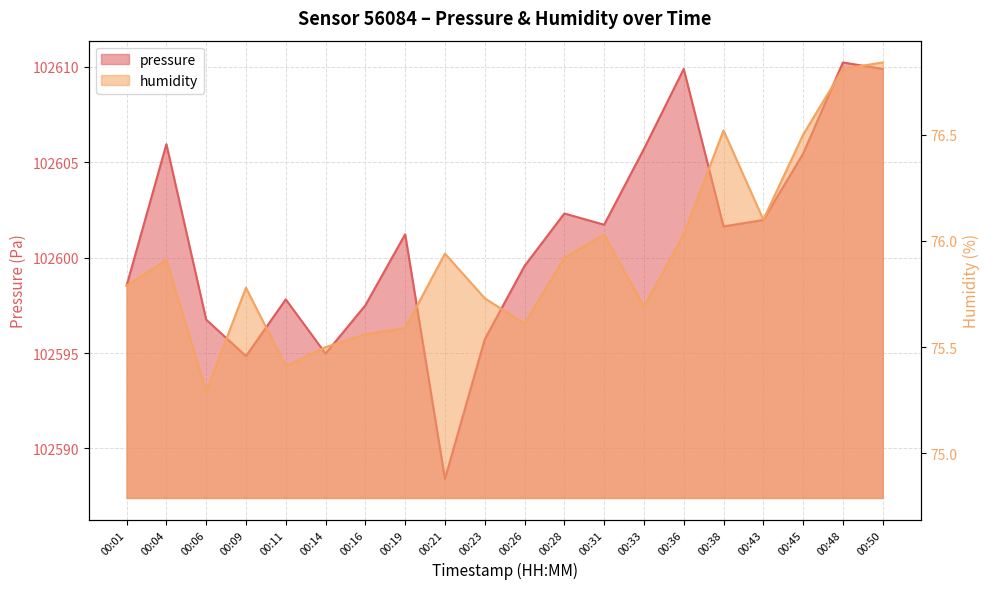

Which series changed the most between 00:04 and 00:23?

pressure